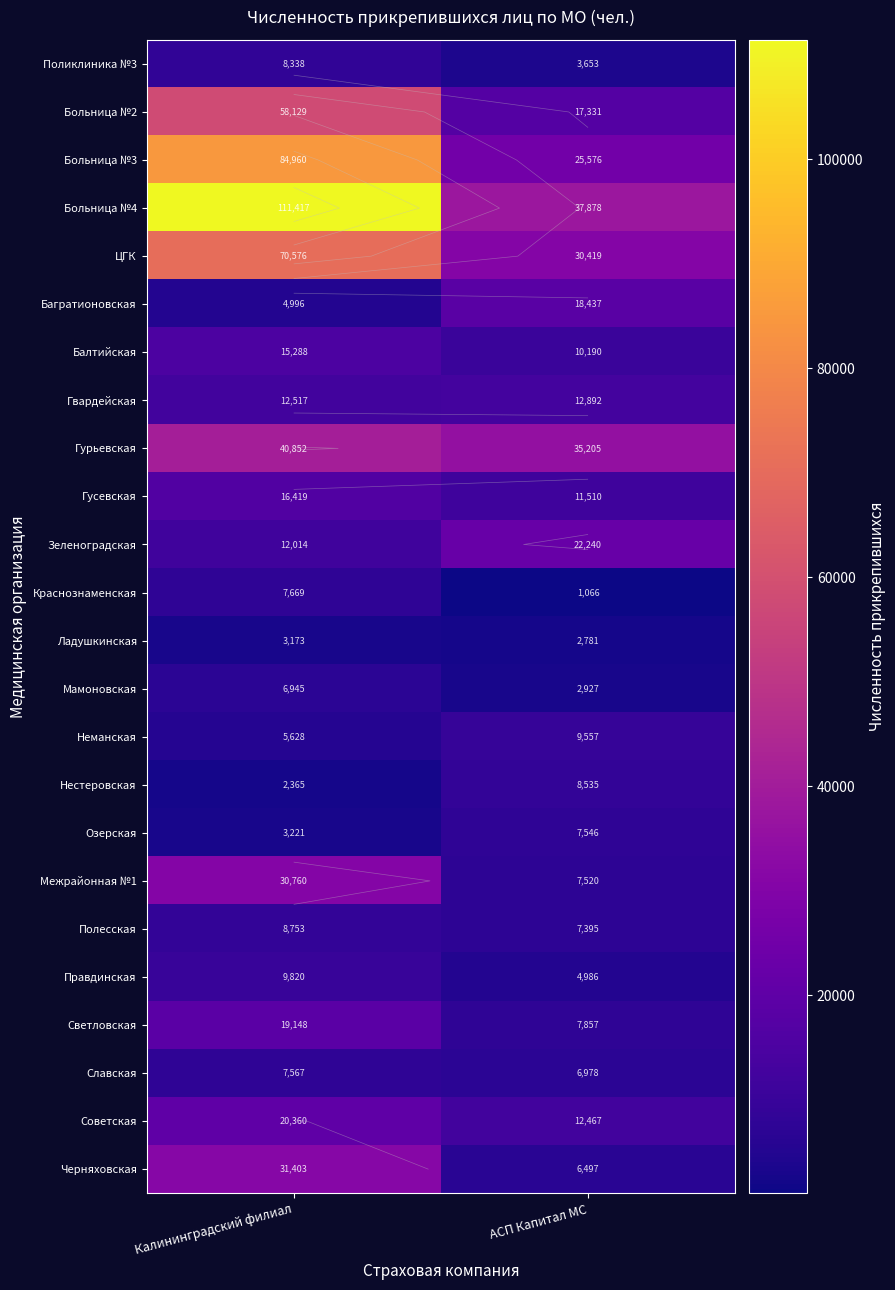

What is the greatest value displayed?

111417